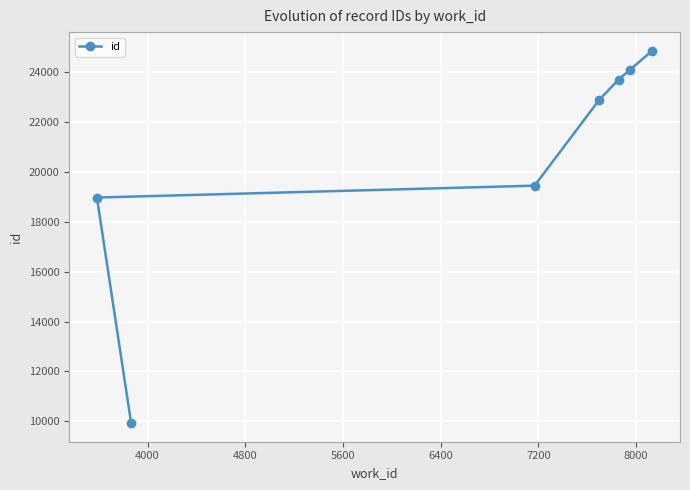

What is the average value?

20556